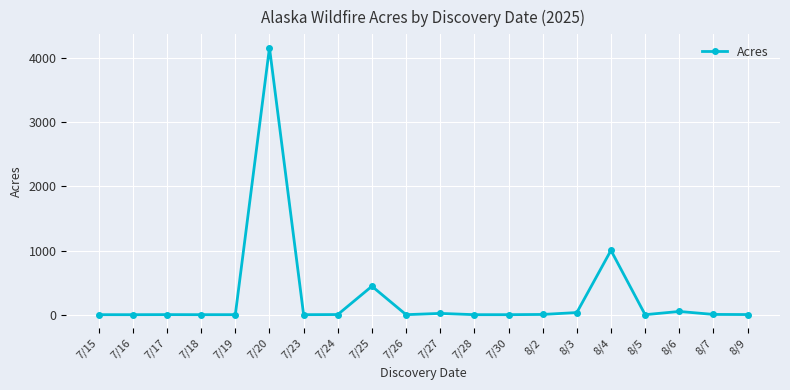

True or false: there are more than 0 points higher than both neighbors.

True